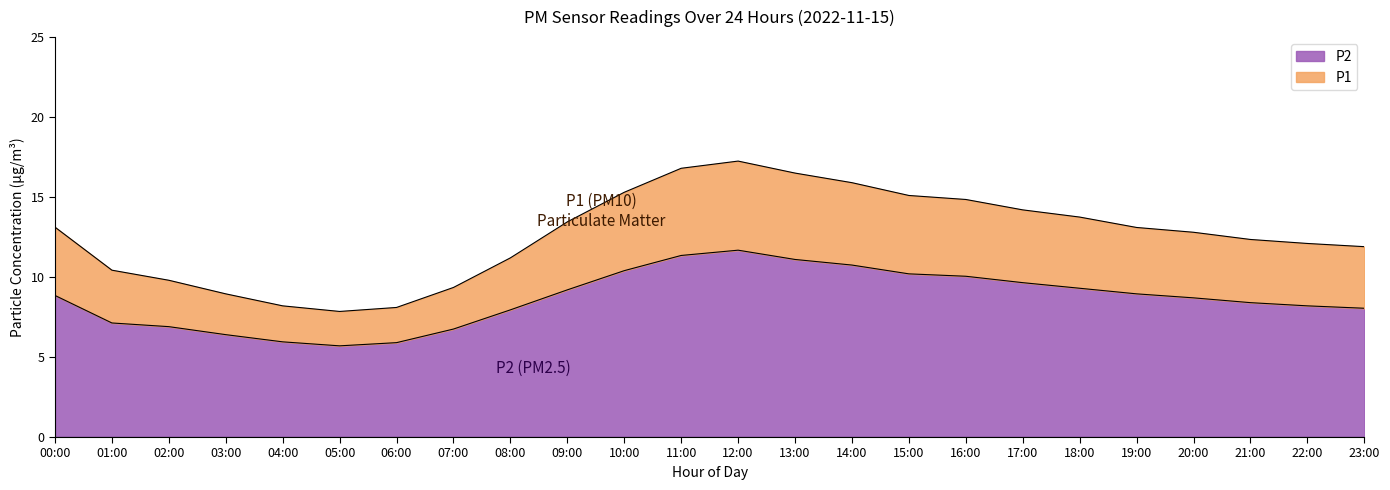

What is the label of the 14th point from the left?

13:00